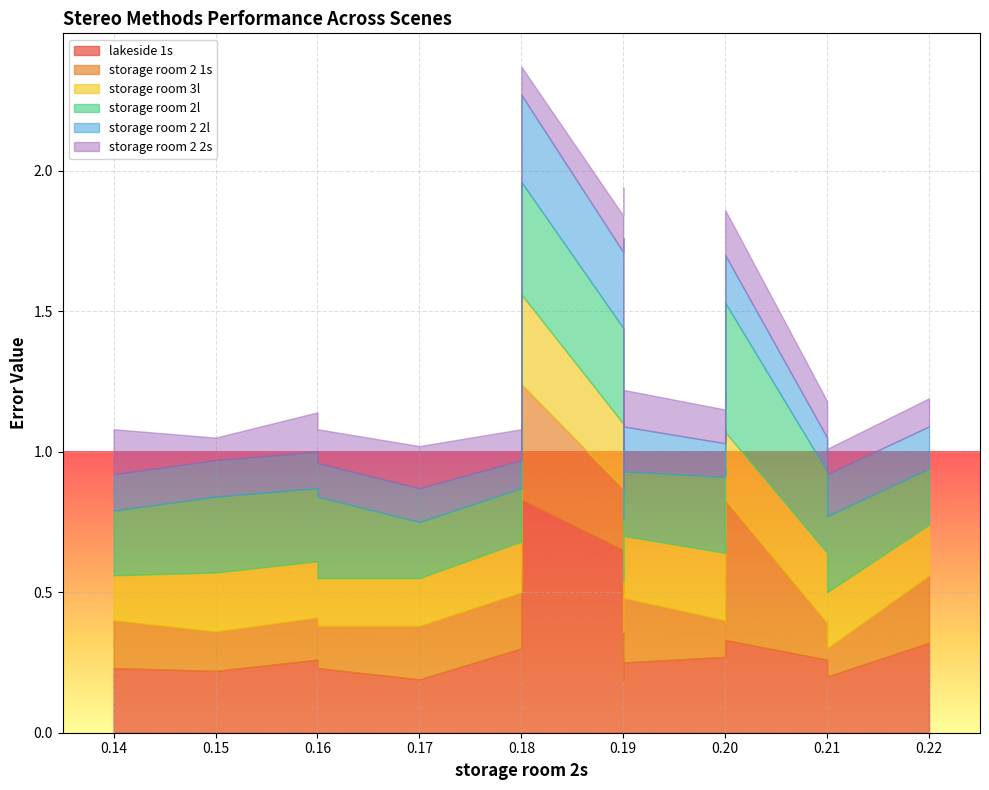

The value of storage room 2l at CES is 0.4. True or false?

False